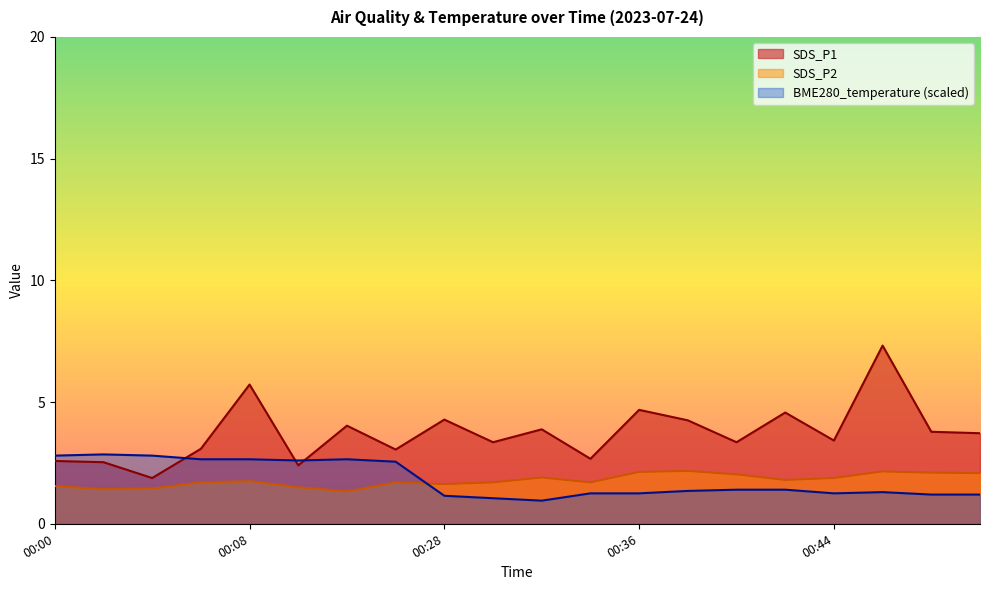

True or false: SDS_P1 and BME280_temperature cross at least once.

True